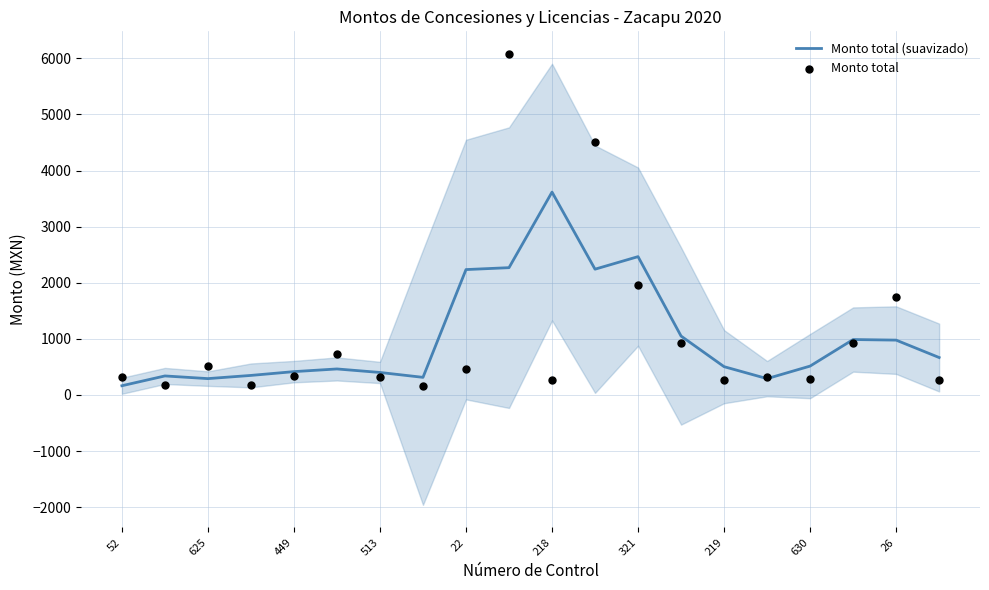

At which label does Monto total (suavizado) reach its peak?

218